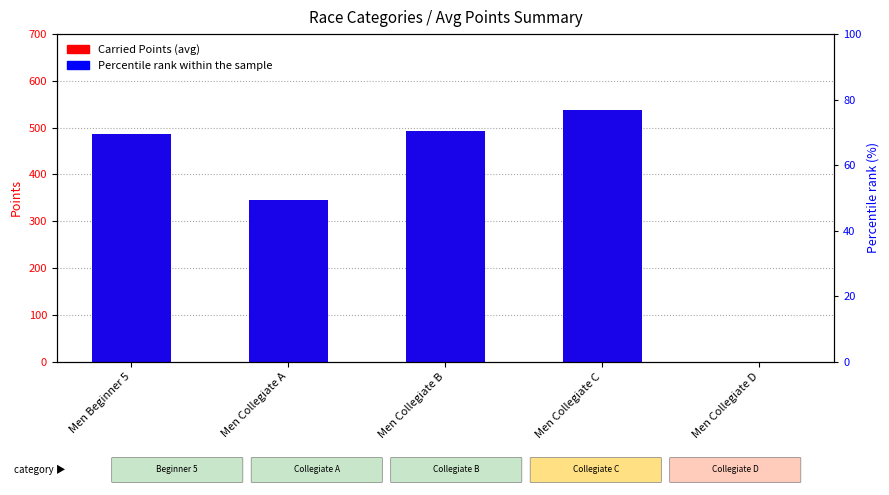

Between Men Beginner 5 and Men Collegiate C, which is larger?

Men Collegiate C